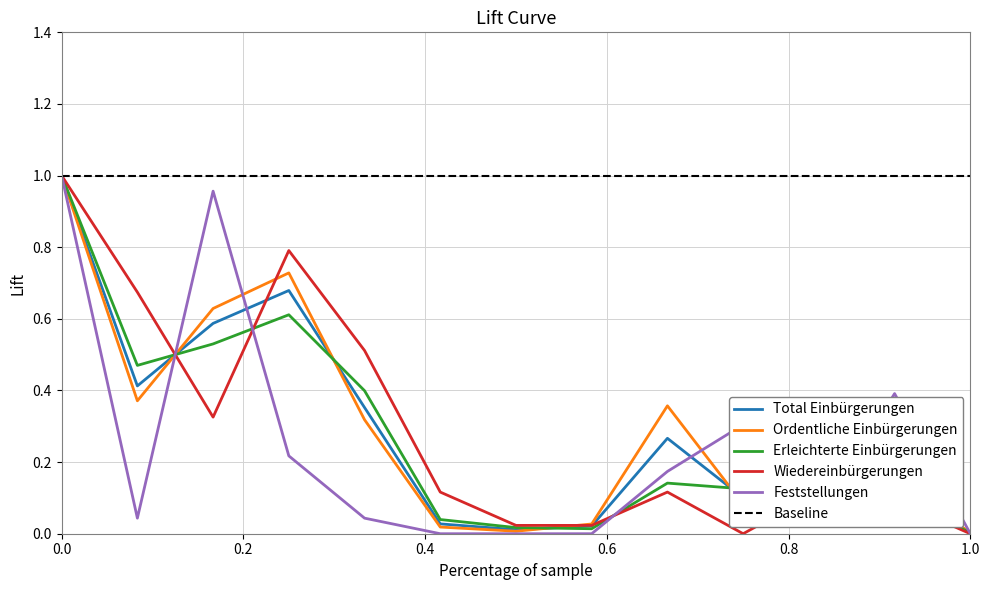

What is the average value of the Ordentliche Einbürgerungen series?

0.3